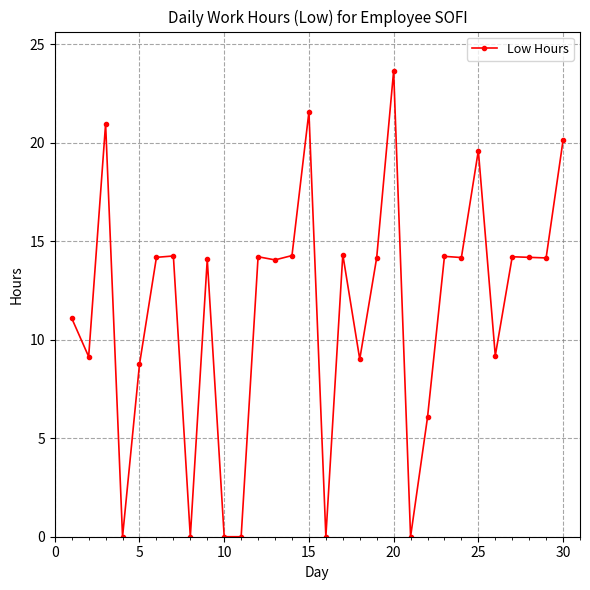

What is the sum of all values?

343.6